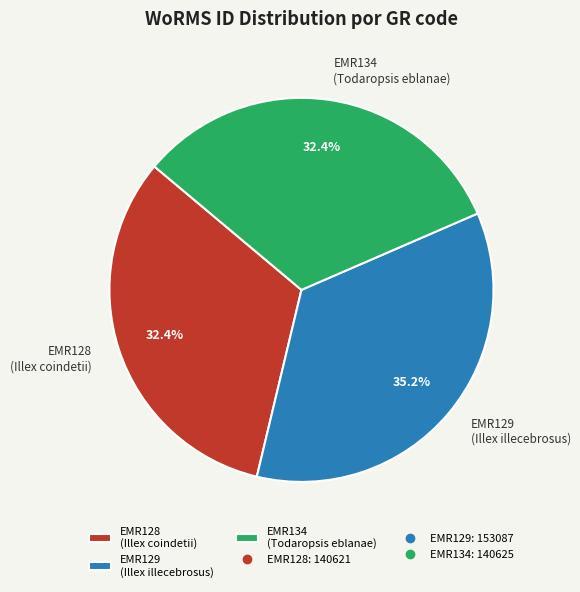

Does EMR134 account for over 50% of the chart?

No